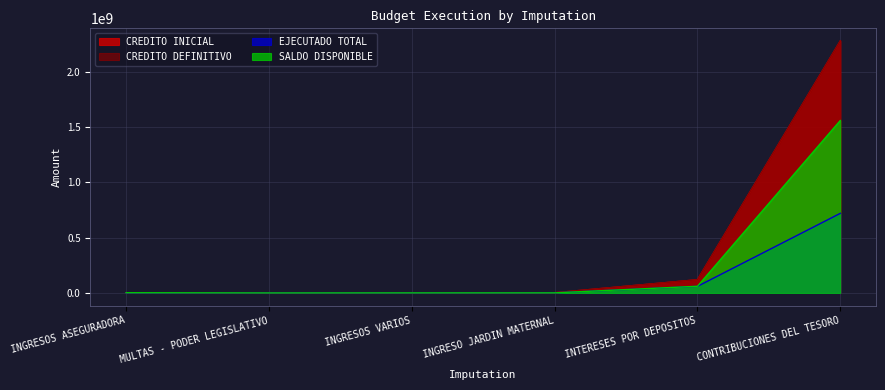

What is the spread (max minus min) of values at INGRESOS ASEGURADORA?

1802084.1